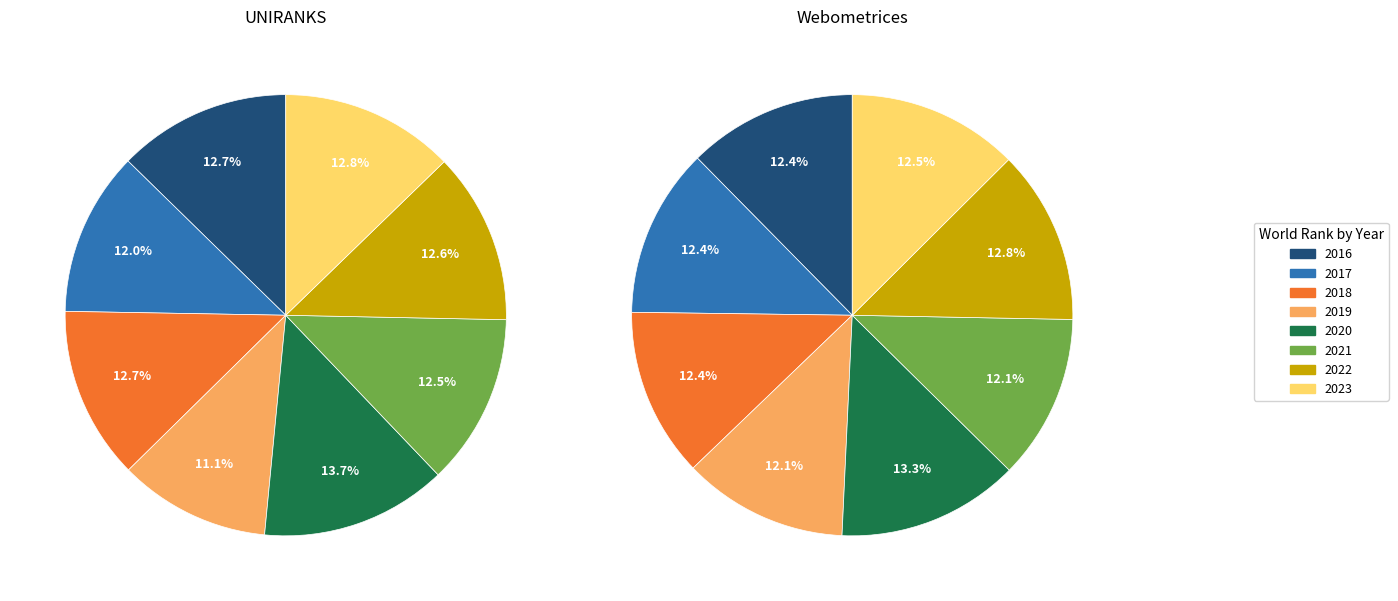

To the nearest percent, what percentage of the pie is 2016?

12%